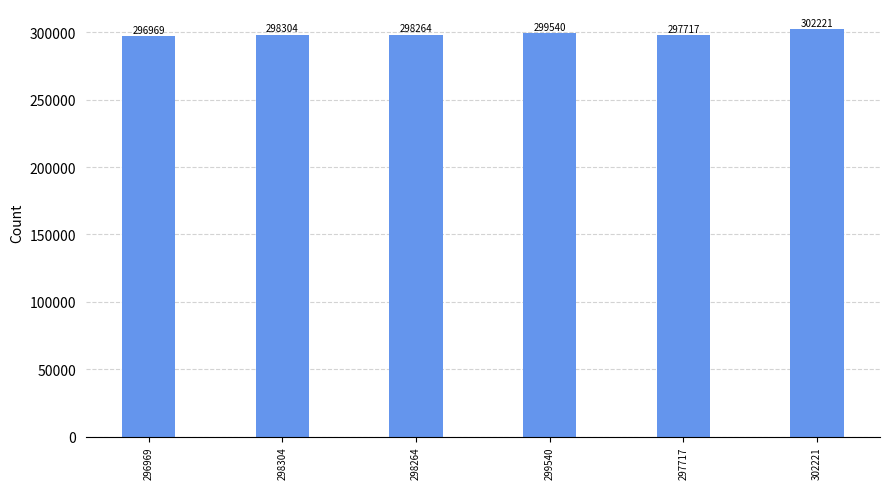

At which label is the value closest to 299595?

299540